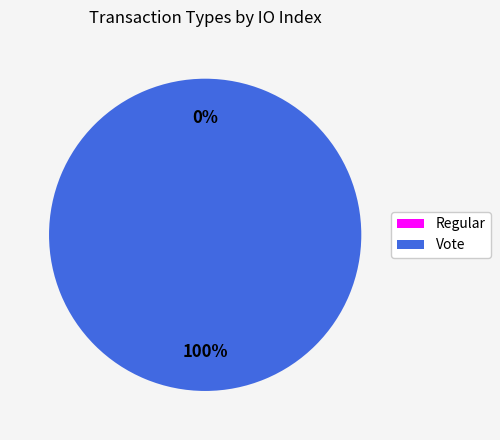

Is there any slice that represents more than half of the pie?

Yes